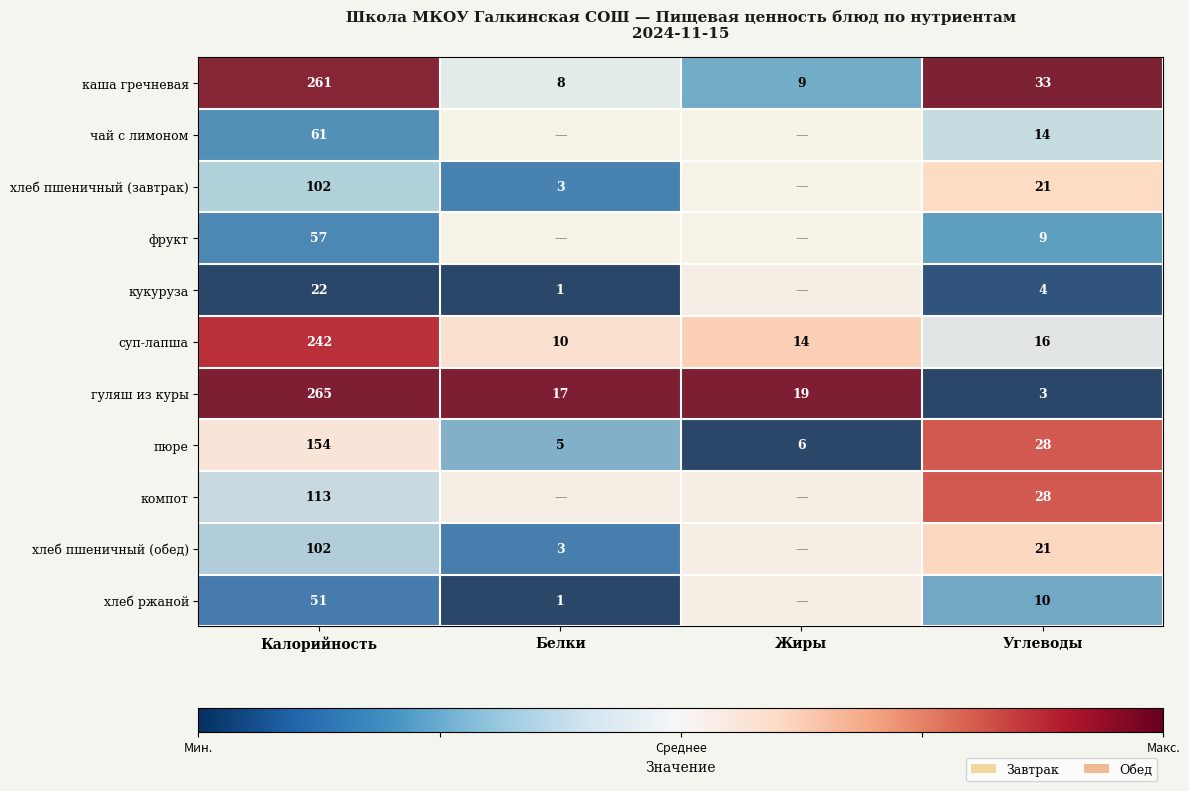

At which category is the sum across all series the highest?

Углеводы